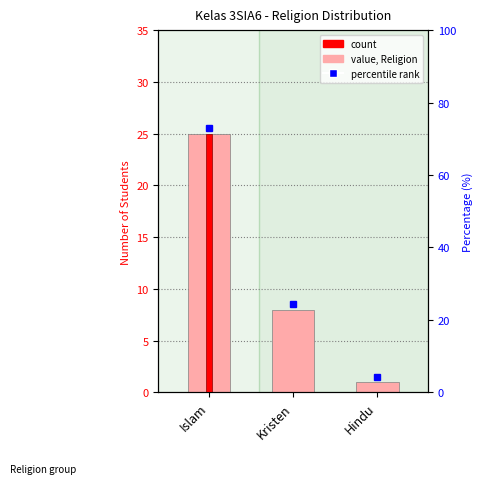

Which label corresponds to the largest value in the chart?

Islam